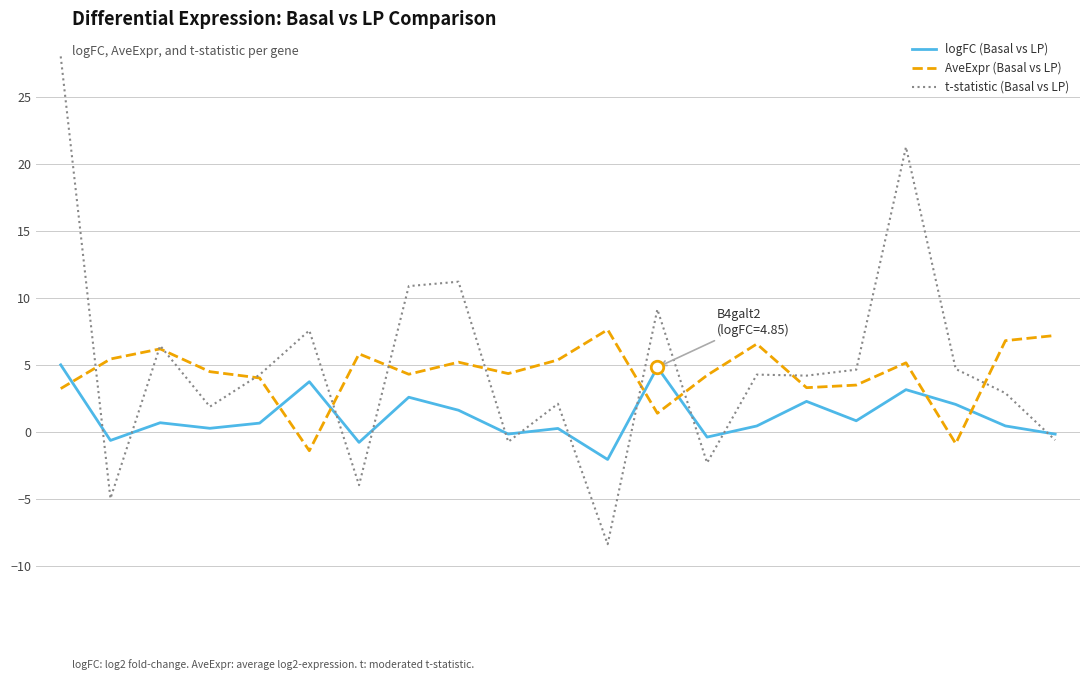

What is the smallest value displayed?

-8.3